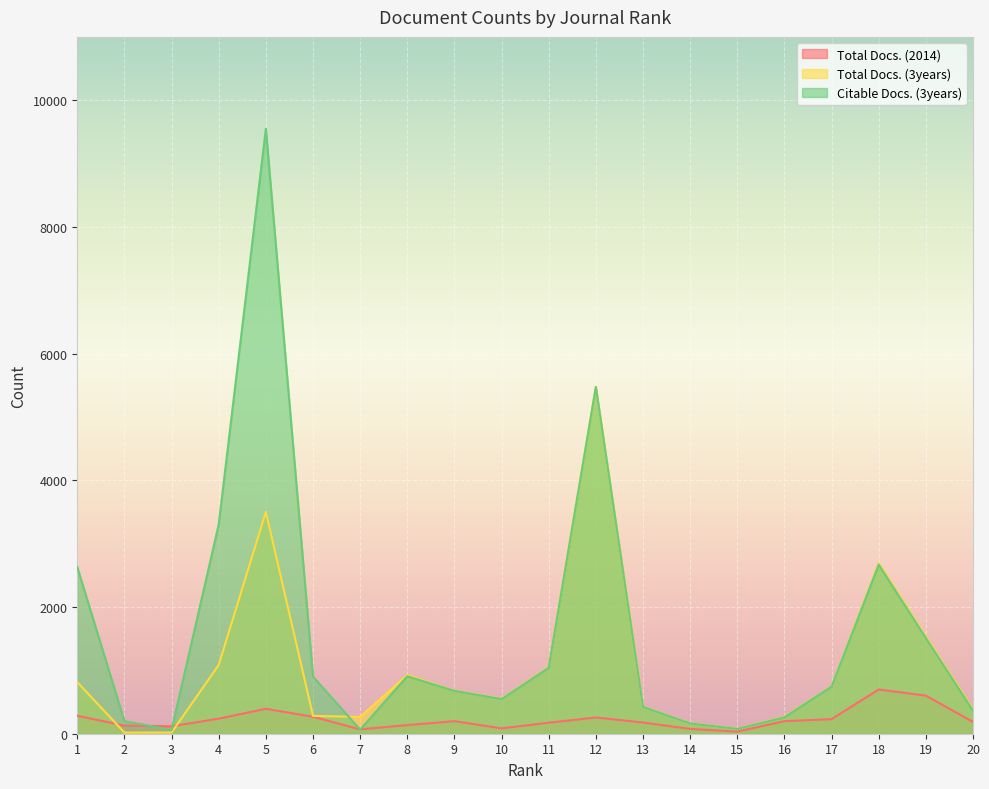

List the labels in order of Citable Docs. (3years) value, largest first.

5, 12, 4, 18, 1, 19, 11, 8, 6, 17, 9, 10, 13, 20, 16, 2, 14, 15, 7, 3